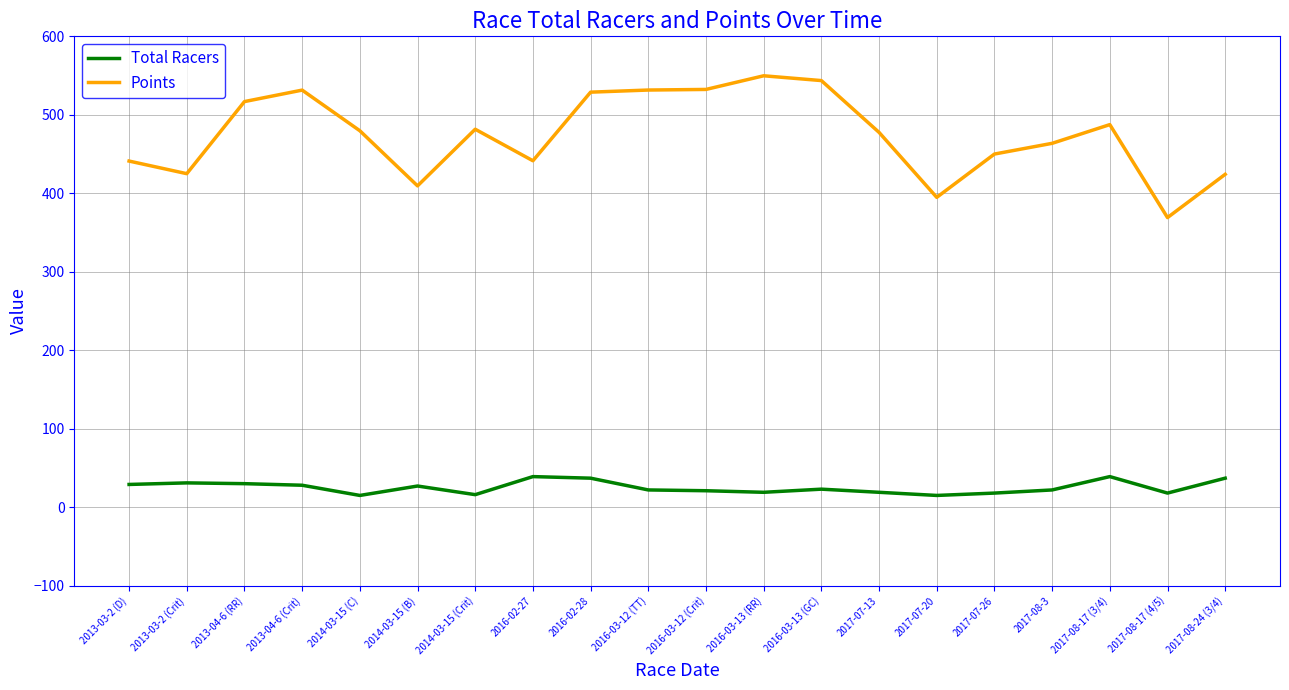

What is the difference between the maximum and minimum values in the Points series?

180.7